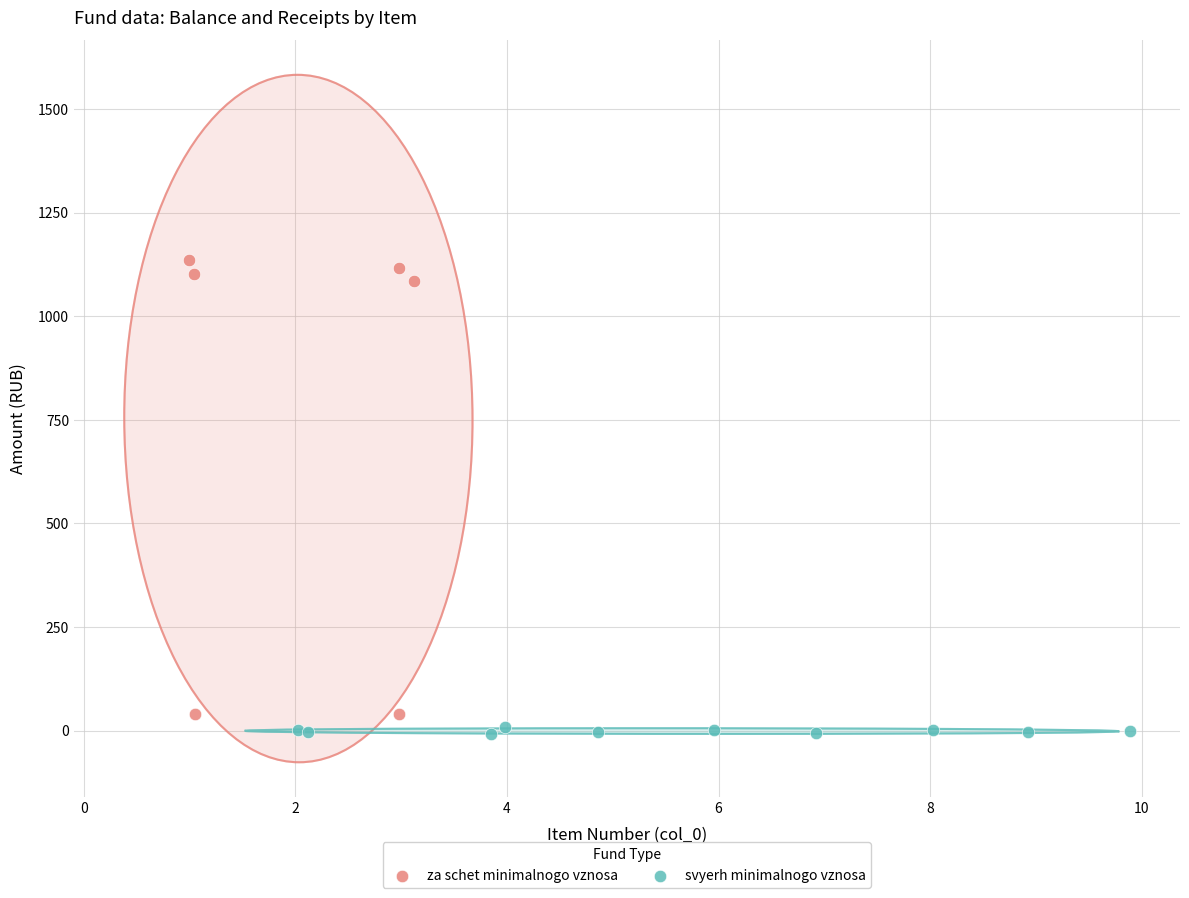

Which series reaches the maximum Y coordinate?

za schet minimalnogo vznosa